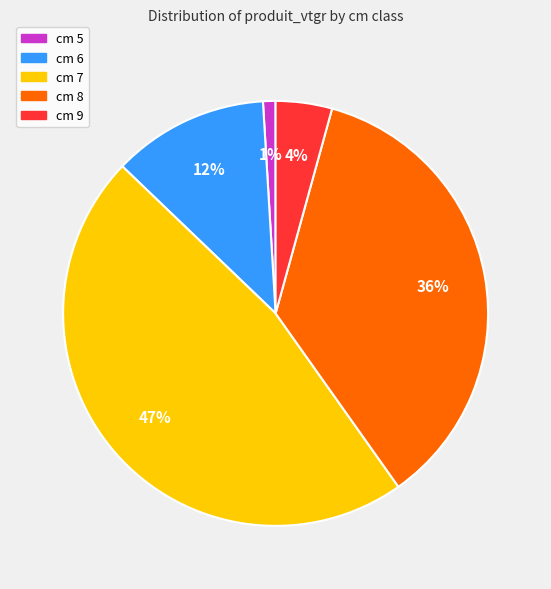

What is the largest slice in the pie chart?

cm 7